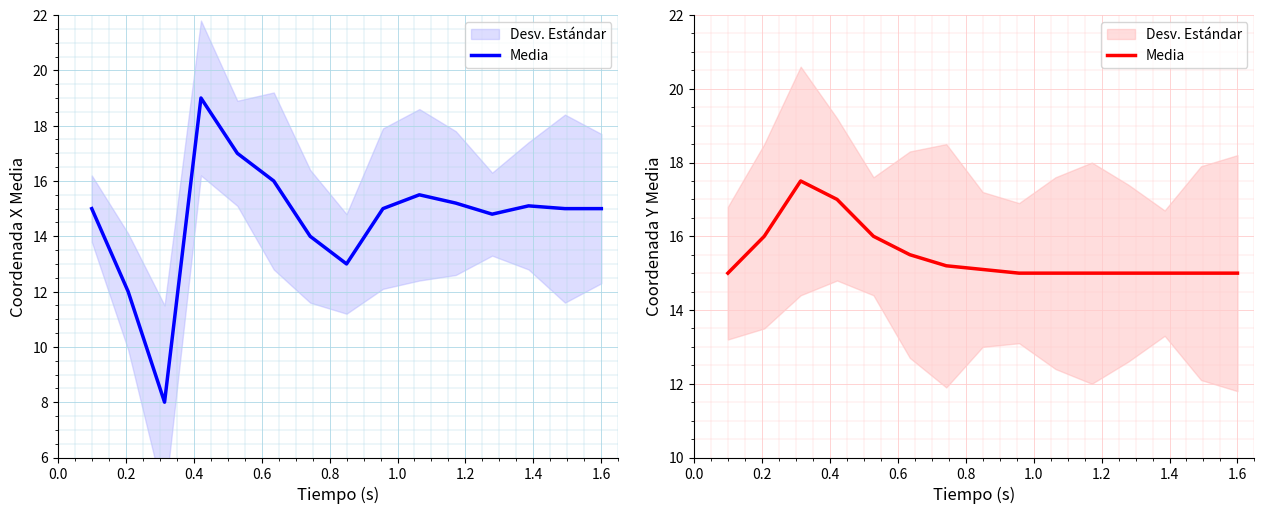

What position from the left is 1.4?

8